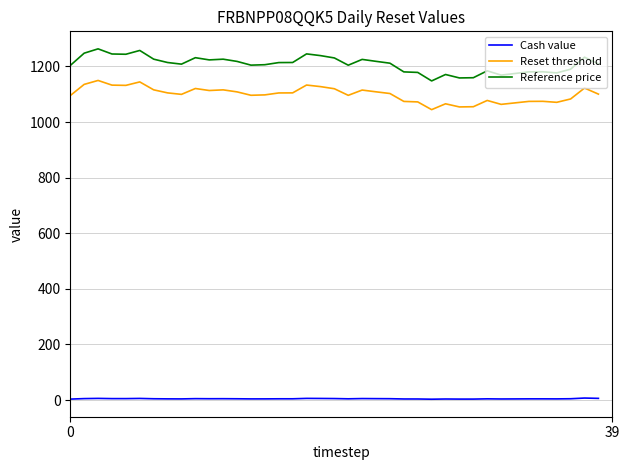

What is the minimum value for Reset threshold?

1044.6